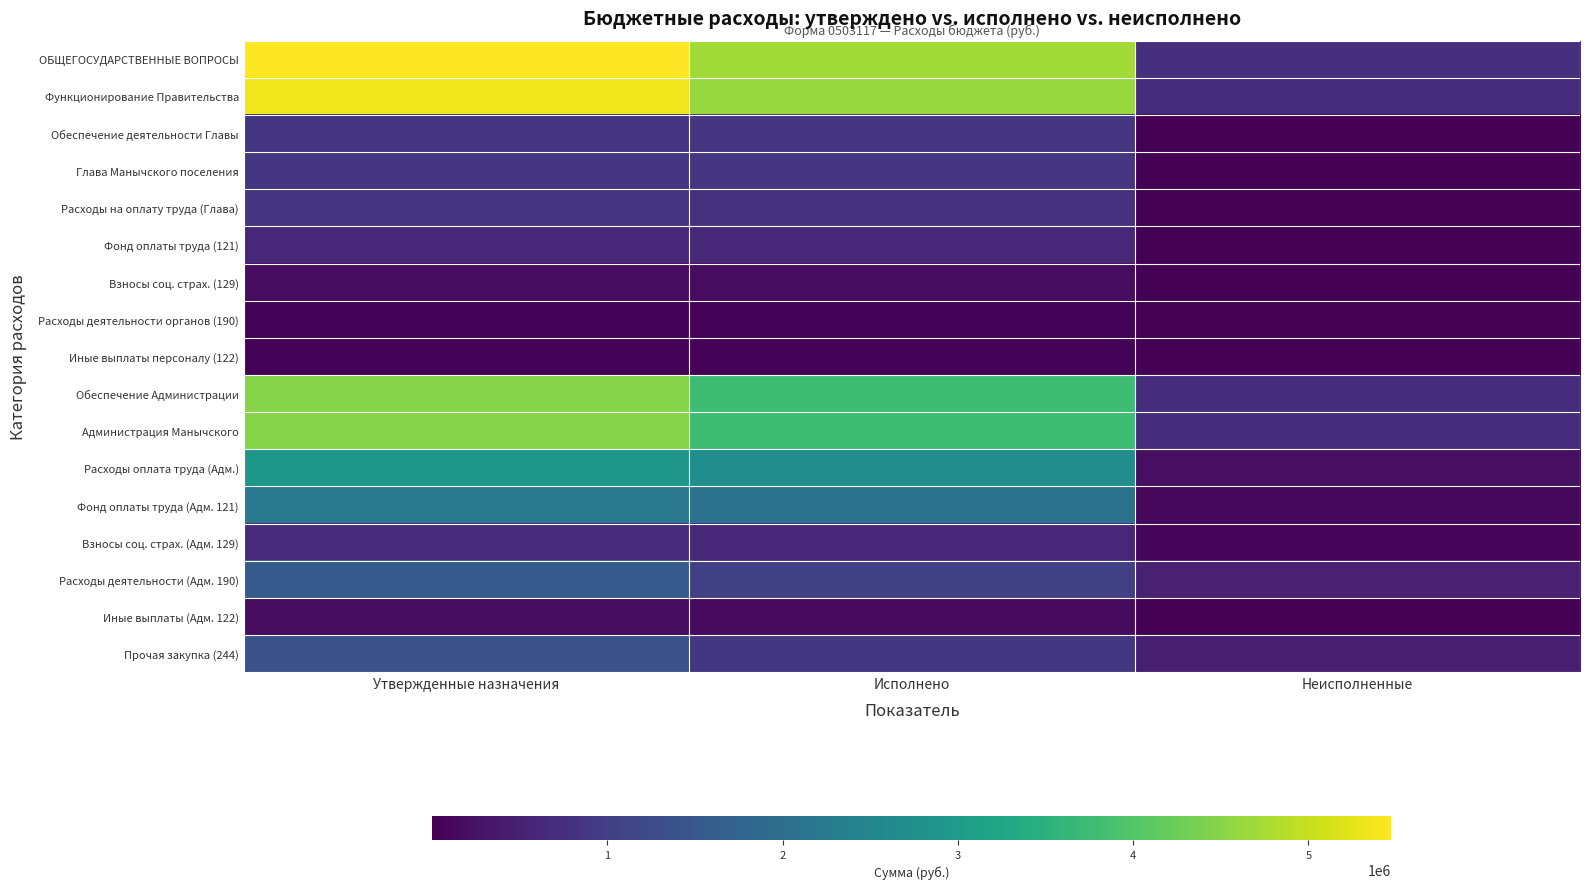

Rank the series at Неисполненные from highest to lowest value.

ОБЩЕГОСУДАРСТВЕННЫЕ ВОПРОСЫ, Функционирование Правительства, Обеспечение Администрации, Администрация Манычского, Расходы деятельности (Адм. 190), Прочая закупка (244), Расходы оплата труда (Адм.), Фонд оплаты труда (Адм. 121), Взносы соц. страх. (Адм. 129), Иные выплаты (Адм. 122), Обеспечение деятельности Главы, Глава Манычского поселения, Расходы на оплату труда (Глава), Взносы соц. страх. (129), Фонд оплаты труда (121), Расходы деятельности органов (190), Иные выплаты персоналу (122)